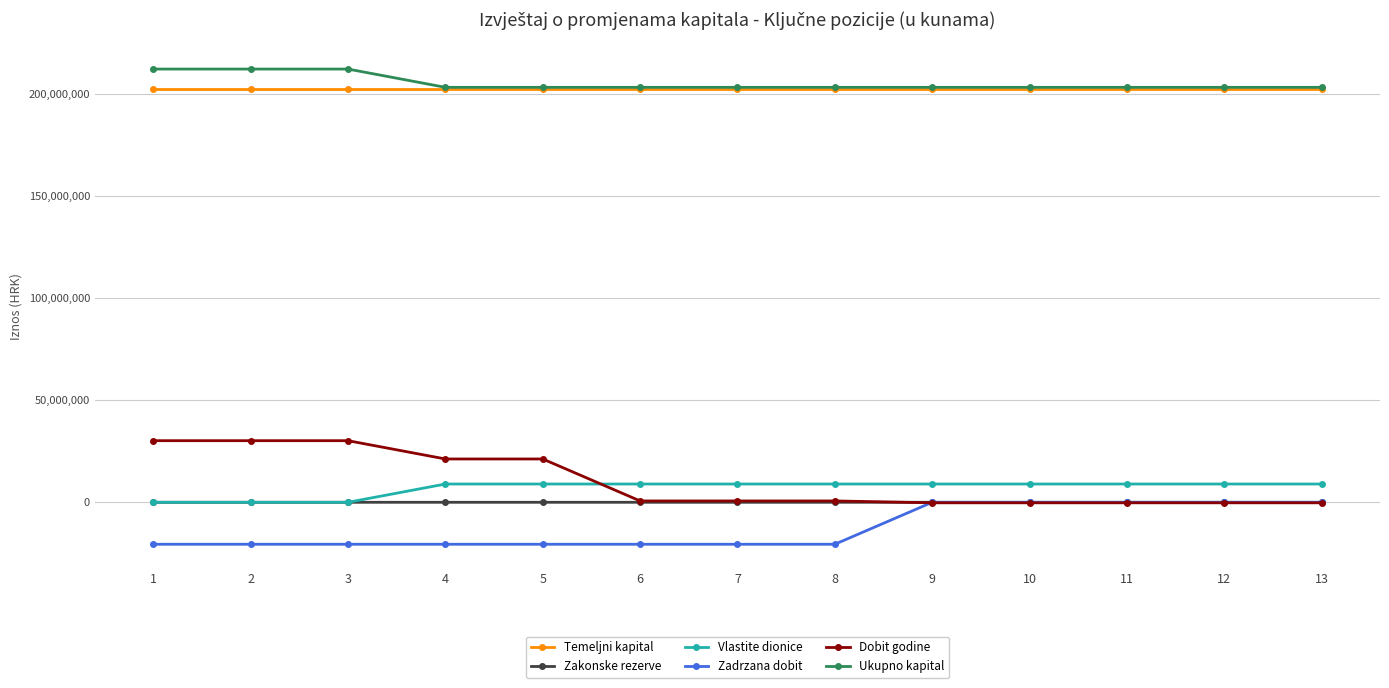

Is it true that Temeljni kapital equals 86394340 at 12?

False